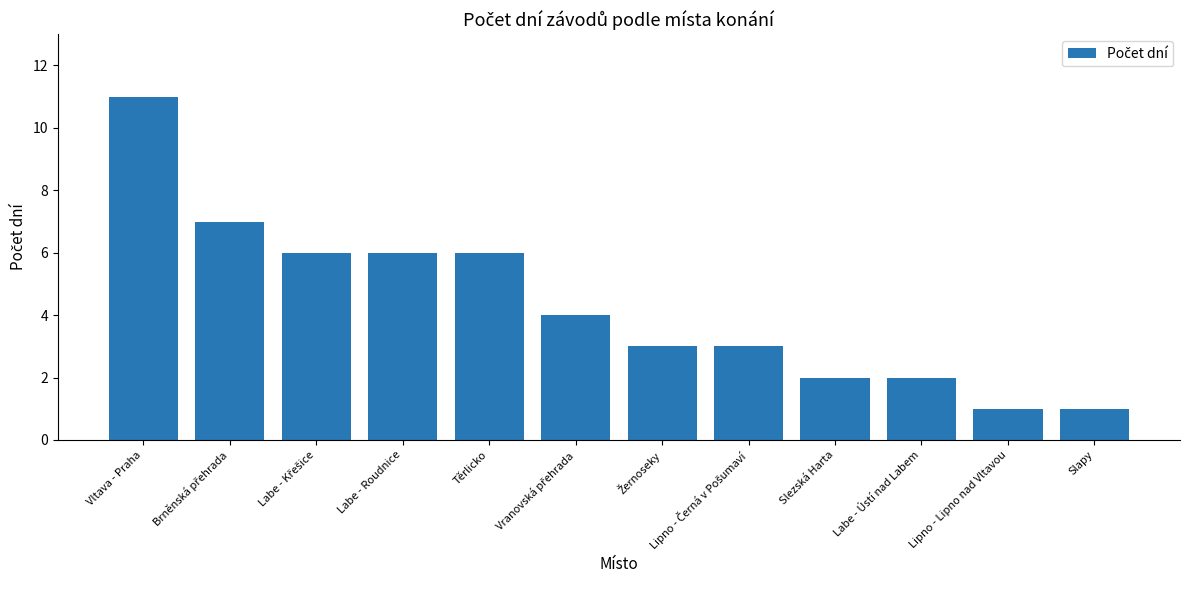

What position from the left is Lipno - Lipno nad Vltavou?

11